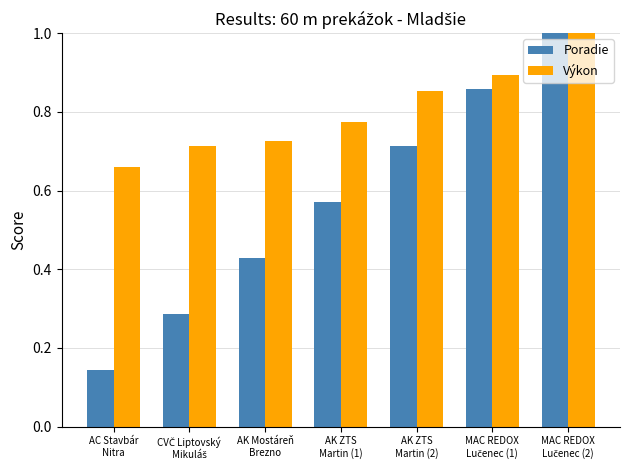

Are the bars grouped side by side (vs. stacked)?

Yes